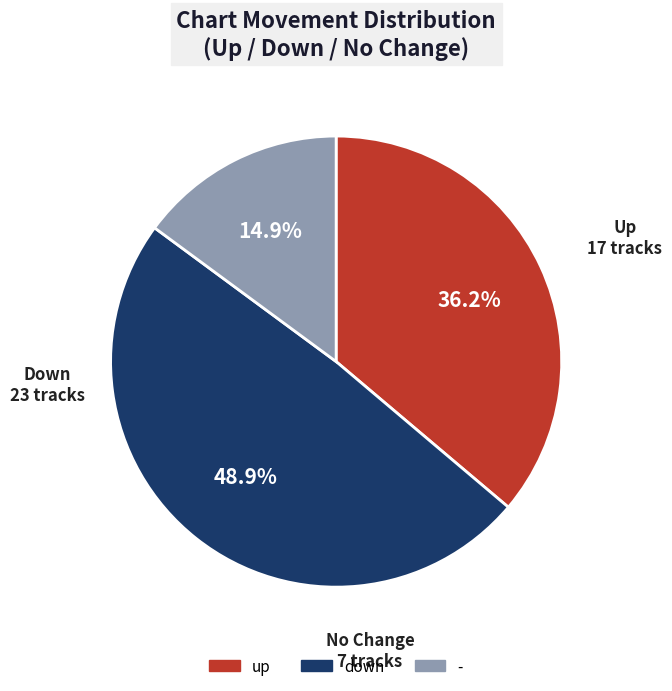

Does down represent more than half of the total?

No